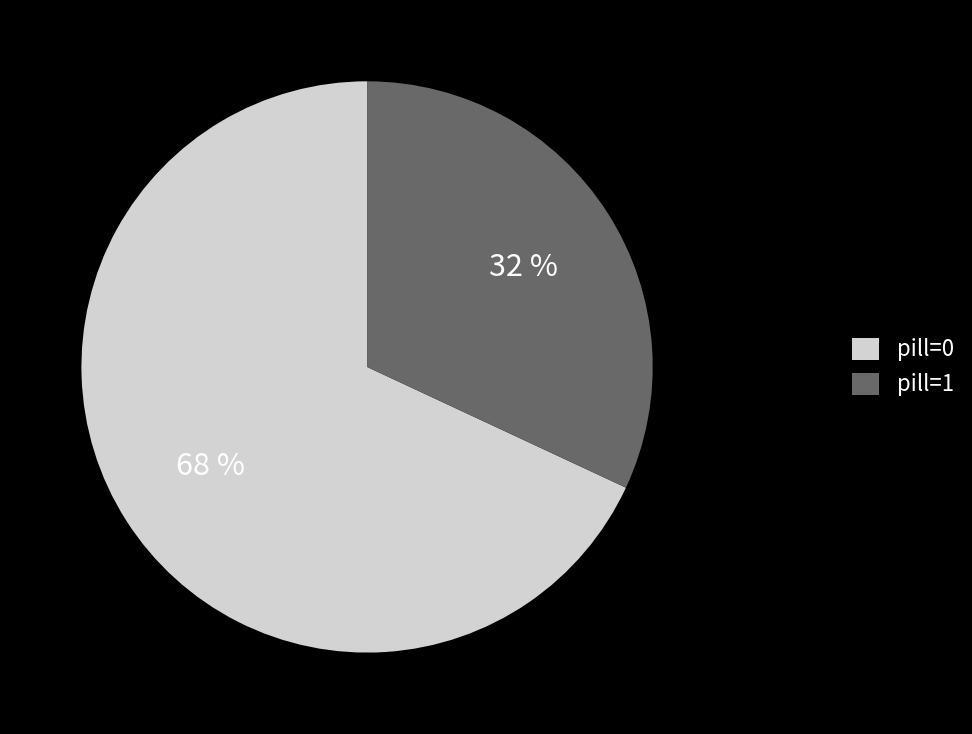

The pill=1 slice represents 32% of the pie. True or false?

True